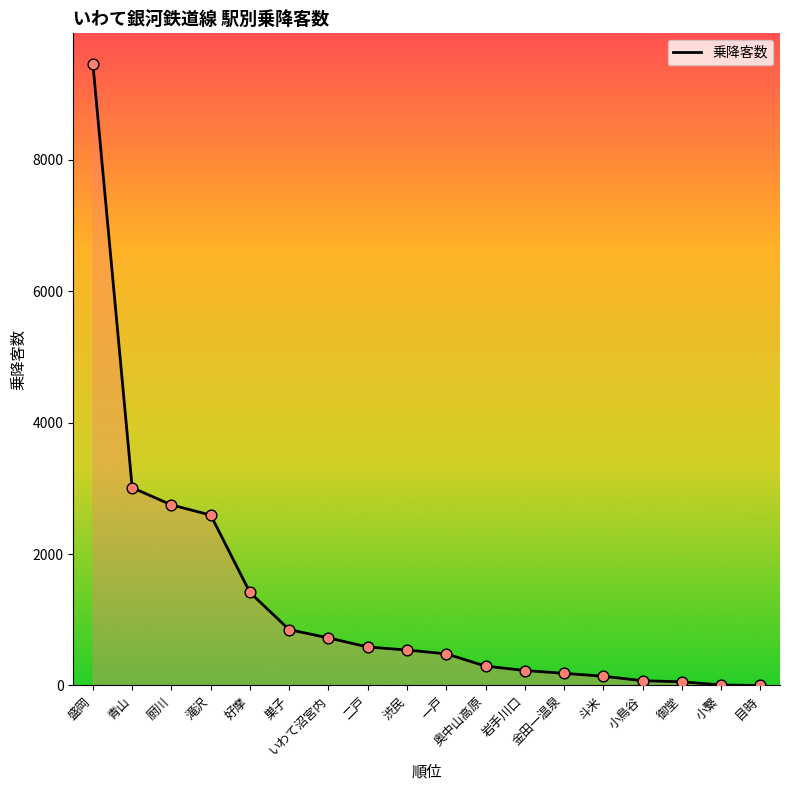

What is the change in value from 好摩 to 目時?

-1415